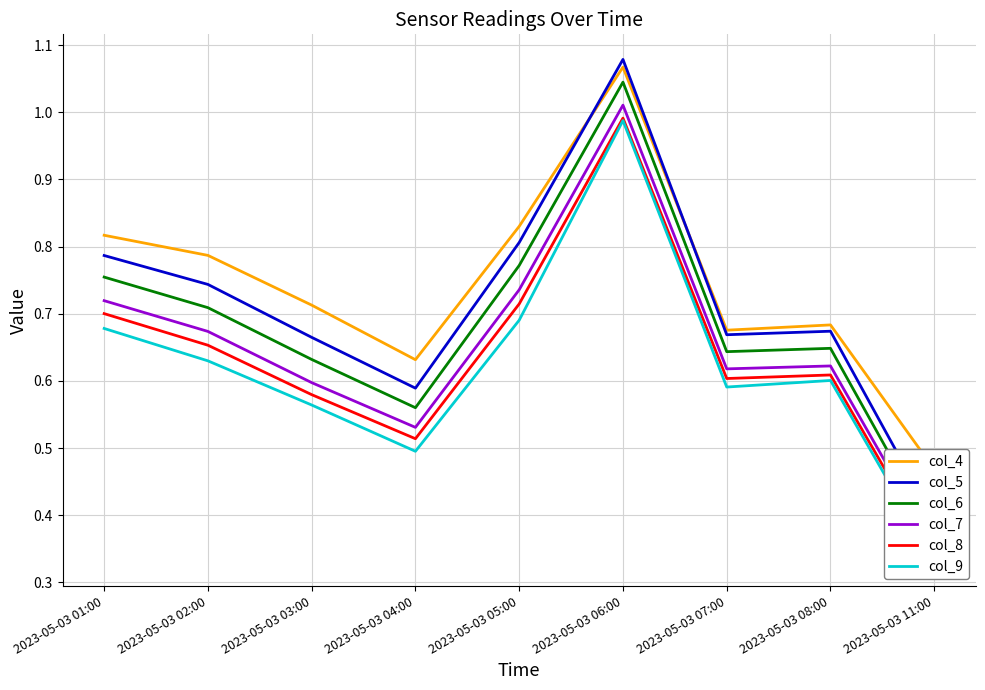

How many interior local peaks does the col_7 series have?

2